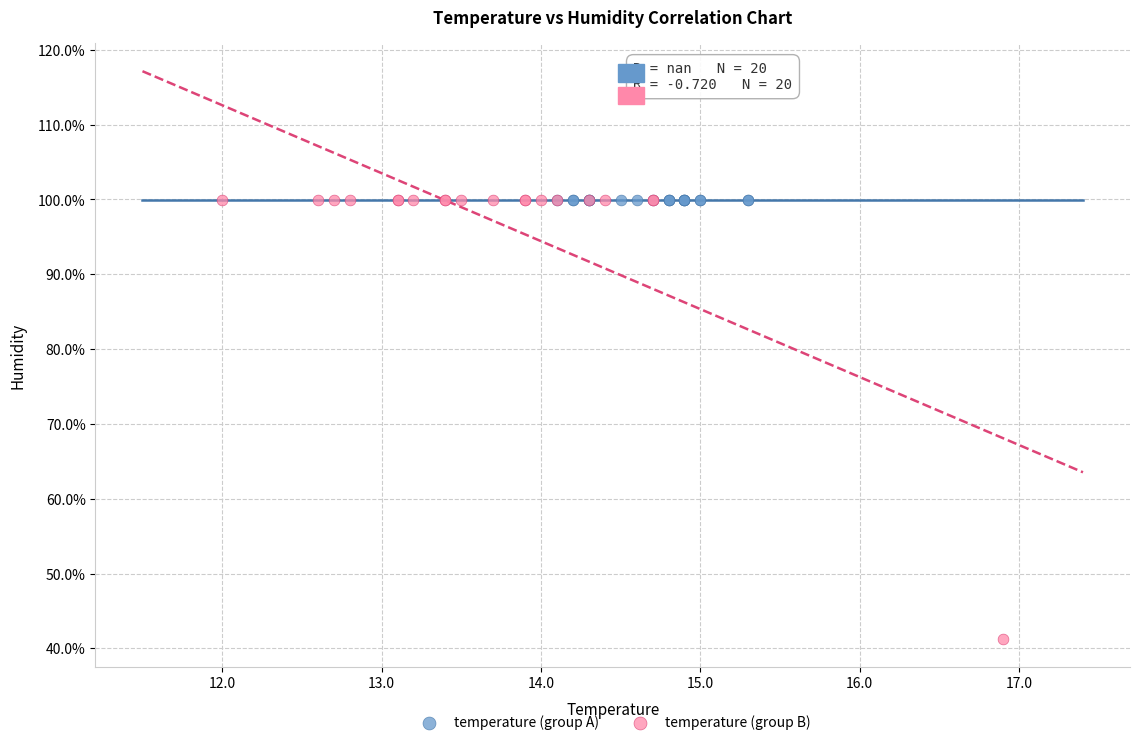

What are all the series names shown in the legend?

temperature (group A), temperature (group B)